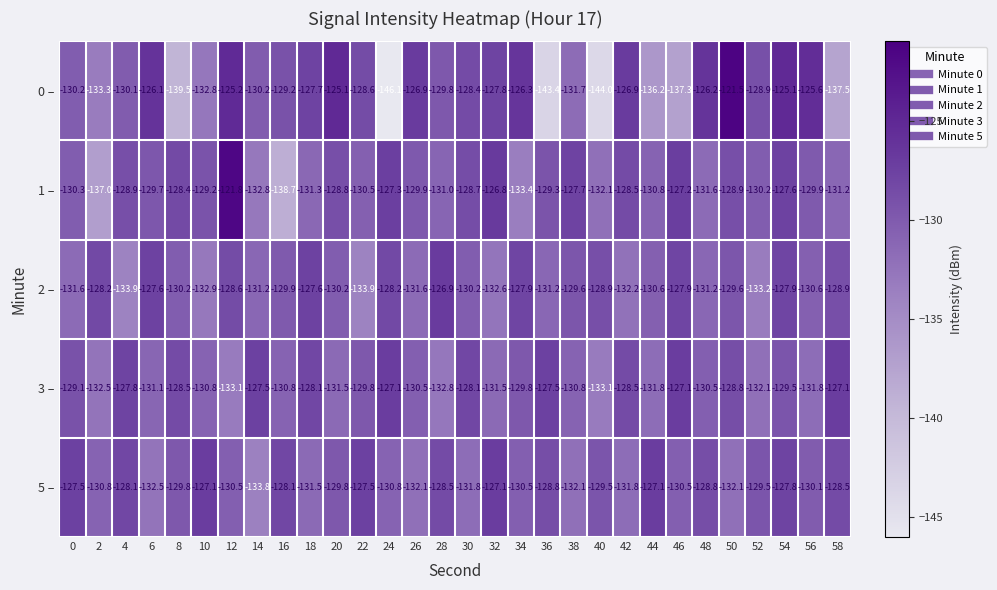

What is the difference between the highest and lowest values at 20?

6.4